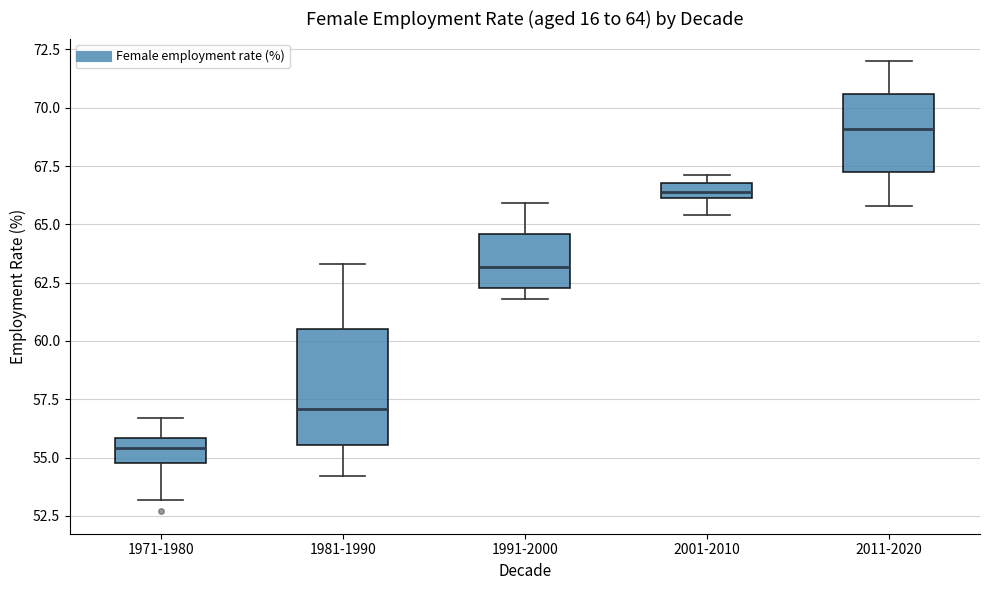

Which box's median line is the lowest?

1971-1980